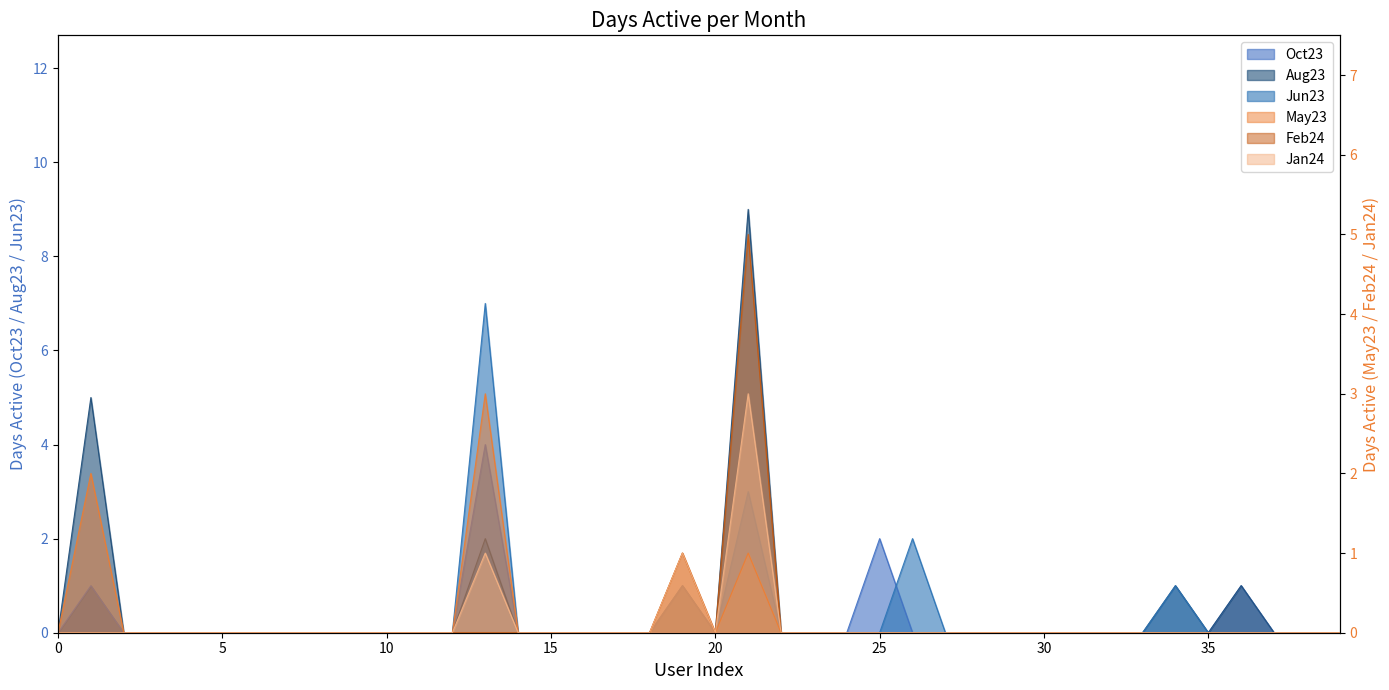

True or false: May23 has a value of 0 at 28.

True